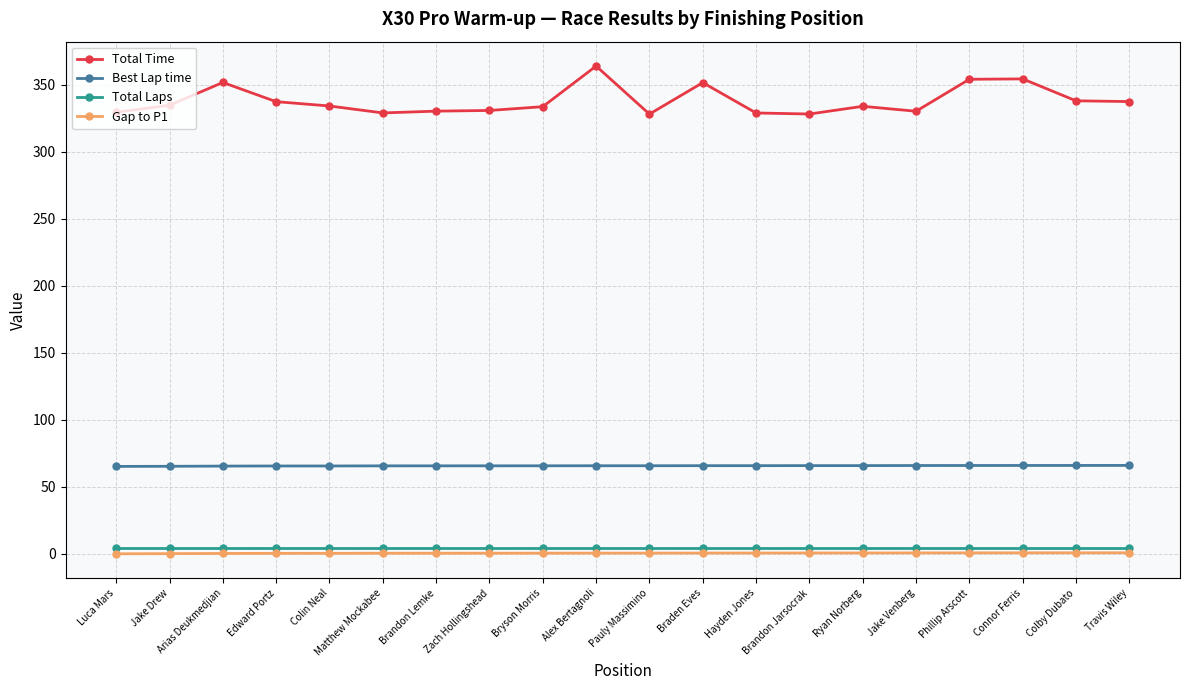

True or false: Total Time and Total Laps intersect in this chart.

False